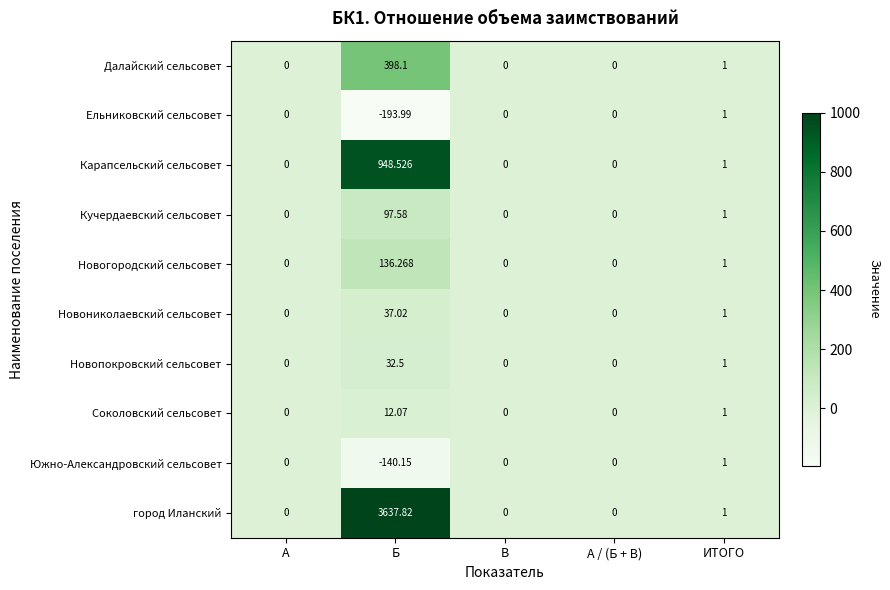

Where is город Иланский nearest to the value 1818?

ИТОГО